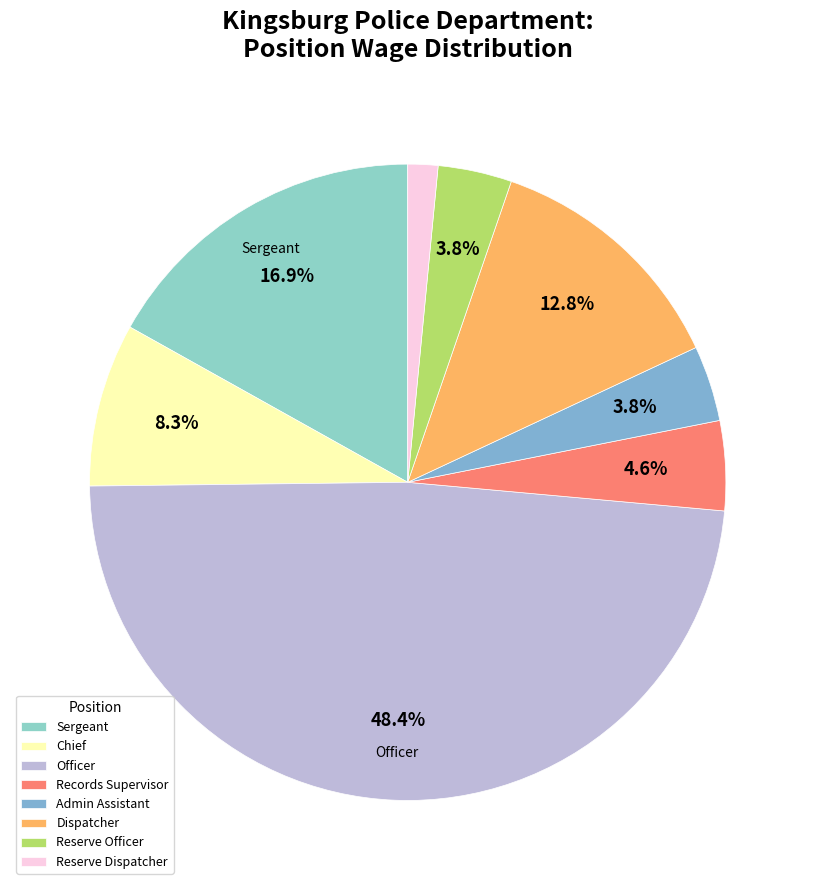

Between Sergeant and Records Supervisor, which is larger?

Sergeant